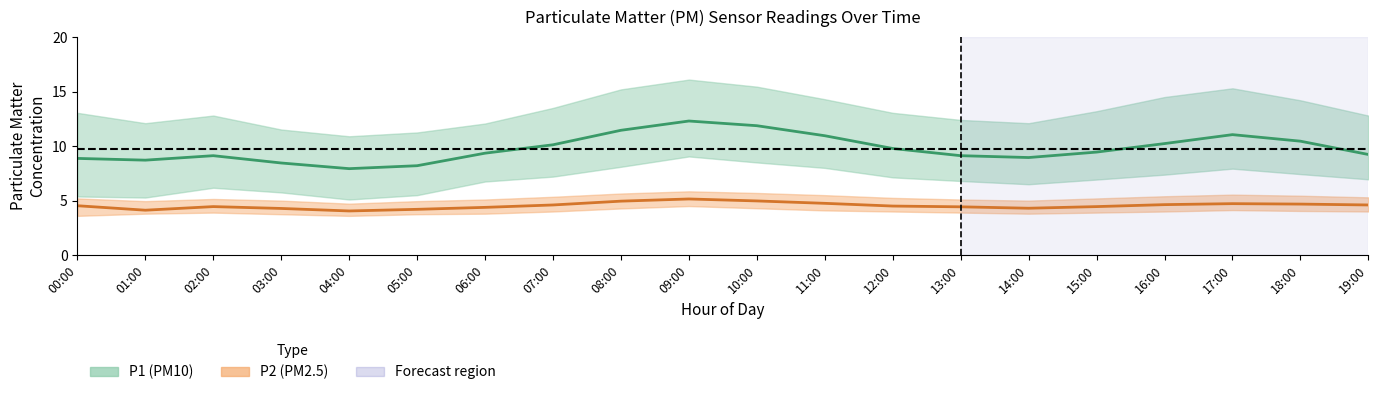

At how many categories does at least one series exceed 11?

4